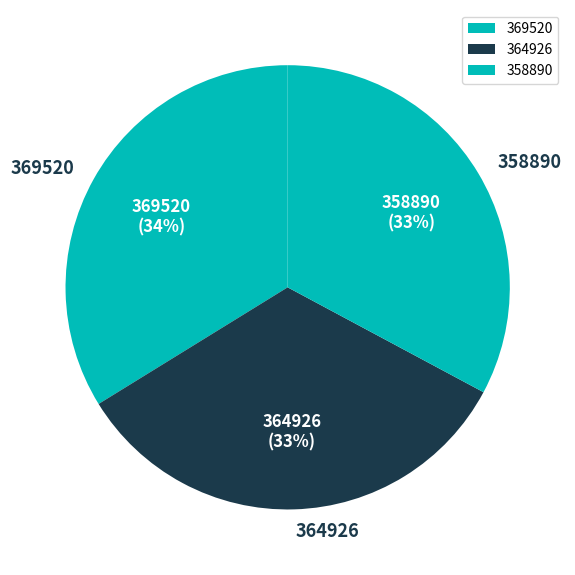

How many slices are in this pie chart?

3